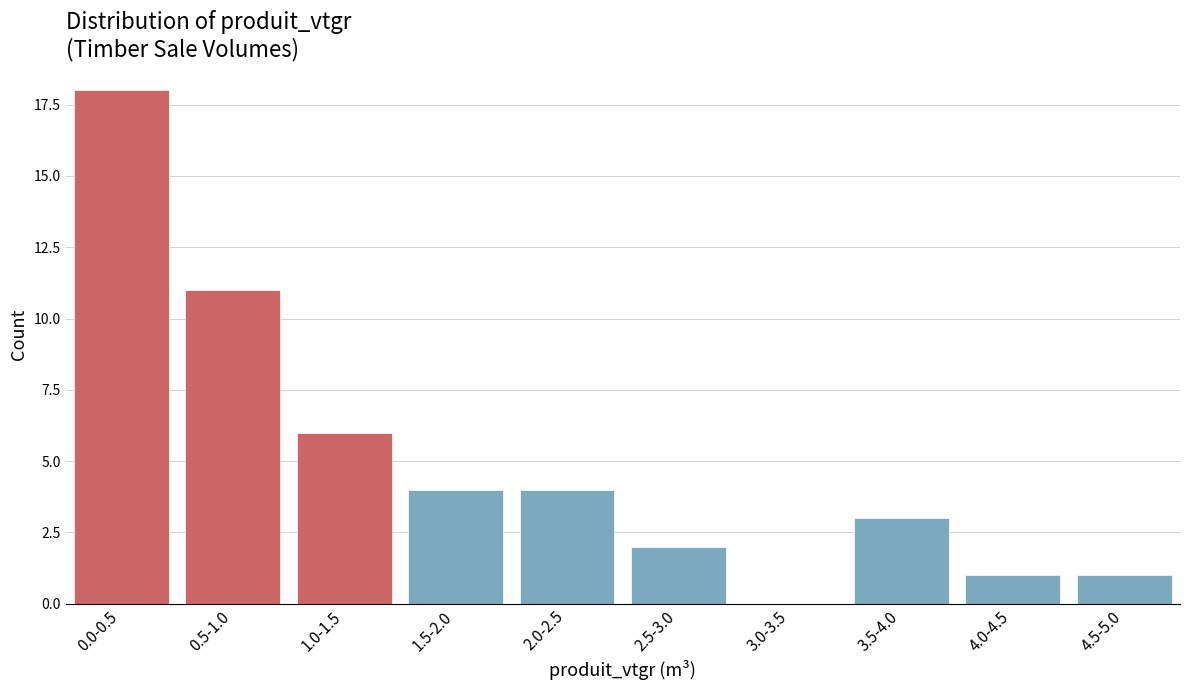

Reading left to right, list all the values displayed in this chart.

0.0-0.5=18	0.5-1.0=11	1.0-1.5=6	1.5-2.0=4	2.0-2.5=4	2.5-3.0=2	3.0-3.5=0	3.5-4.0=3	4.0-4.5=1	4.5-5.0=1